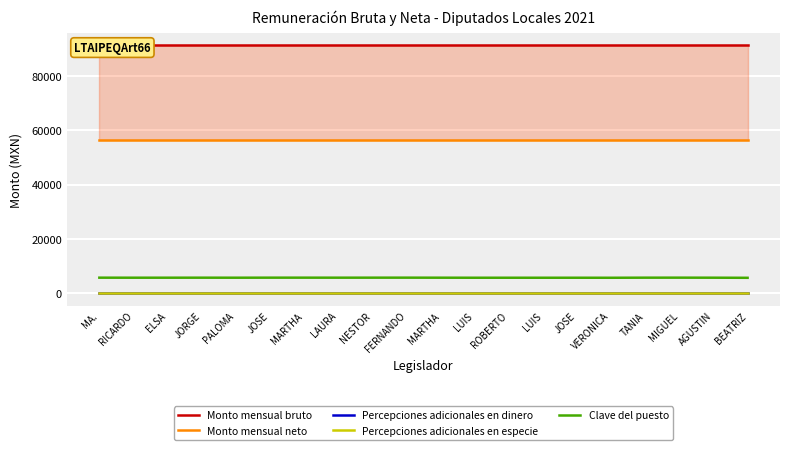

In Clave del puesto, how many points are higher than both neighbors (excluding endpoints)?

6